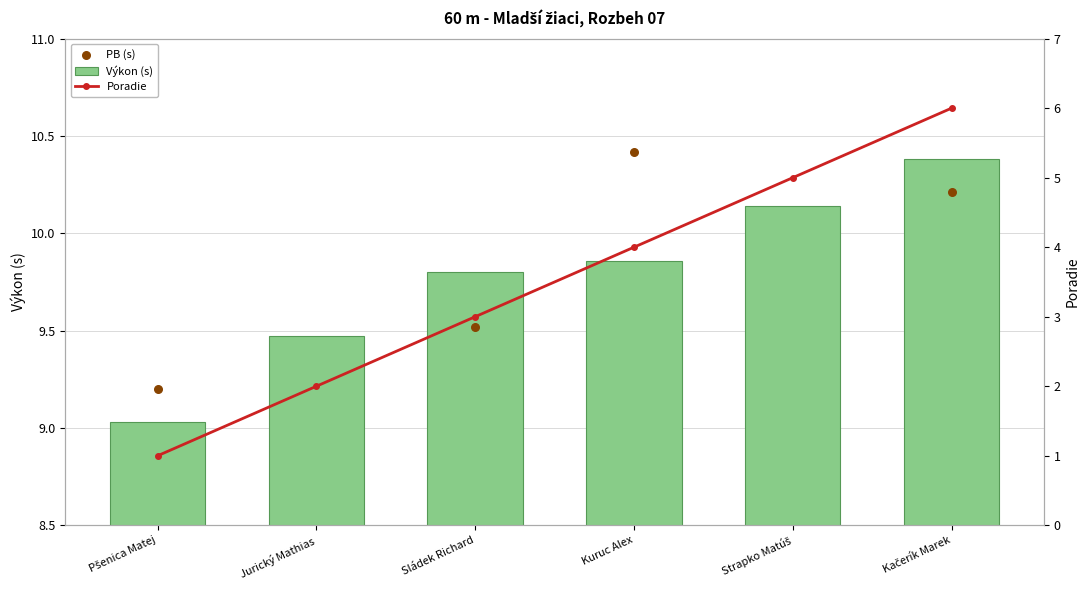

What is the change in value from Sládek Richard to Kačerík Marek?

+0.6